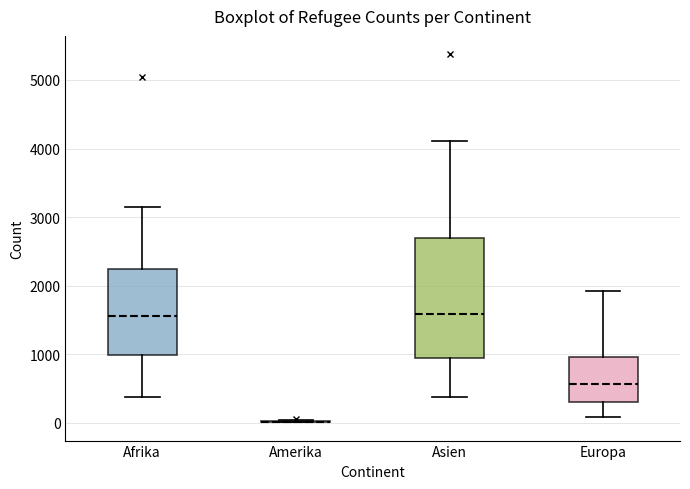

Where is the upper edge of the box for Asien on the y-axis? The values are not printed on the chart, so give them approximately, as read against the axis.

2700